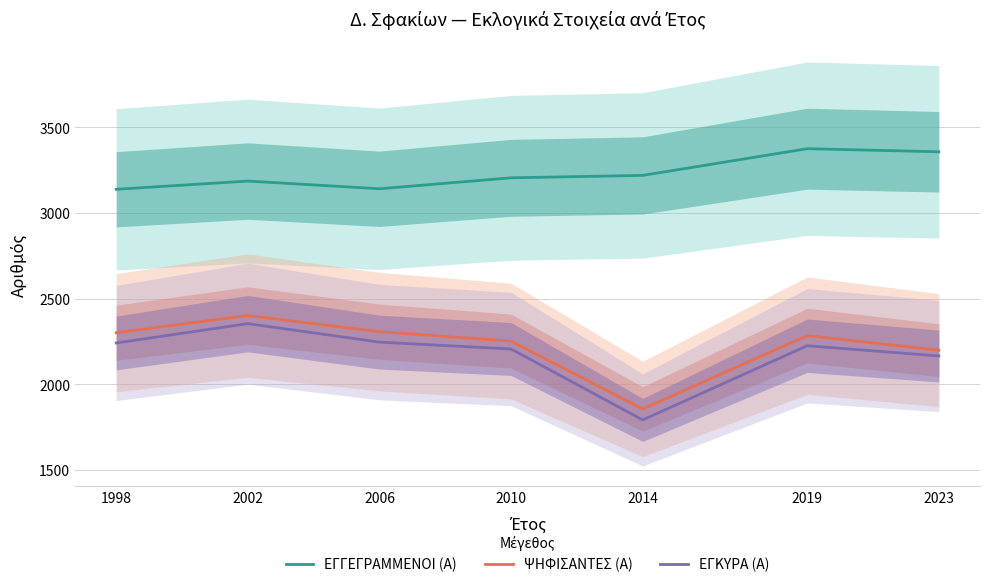

True or false: ΕΓΓΕΓΡΑΜΜΕΝΟΙ (Α) and ΨΗΦΙΣΑΝΤΕΣ (Α) cross at least once.

False